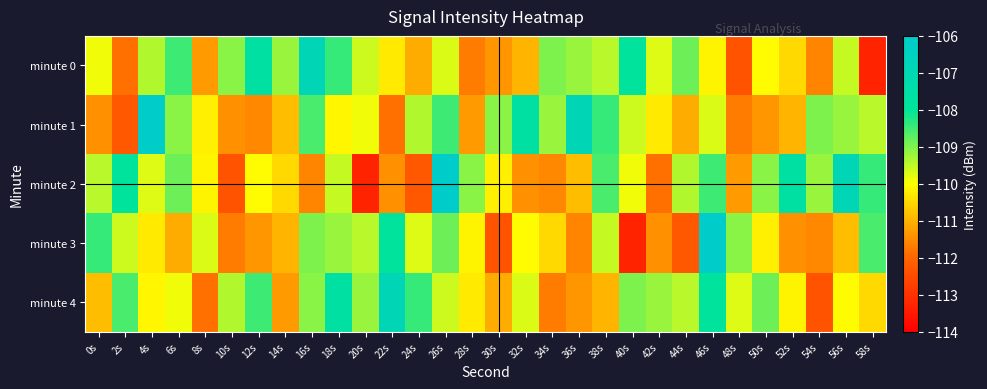

How many series are shown in this chart?

5